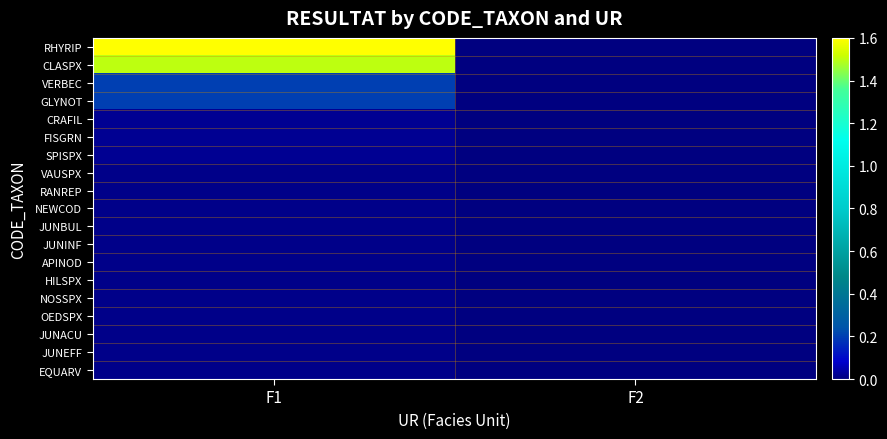

Which series changed the most between F1 and F2?

RHYRIP